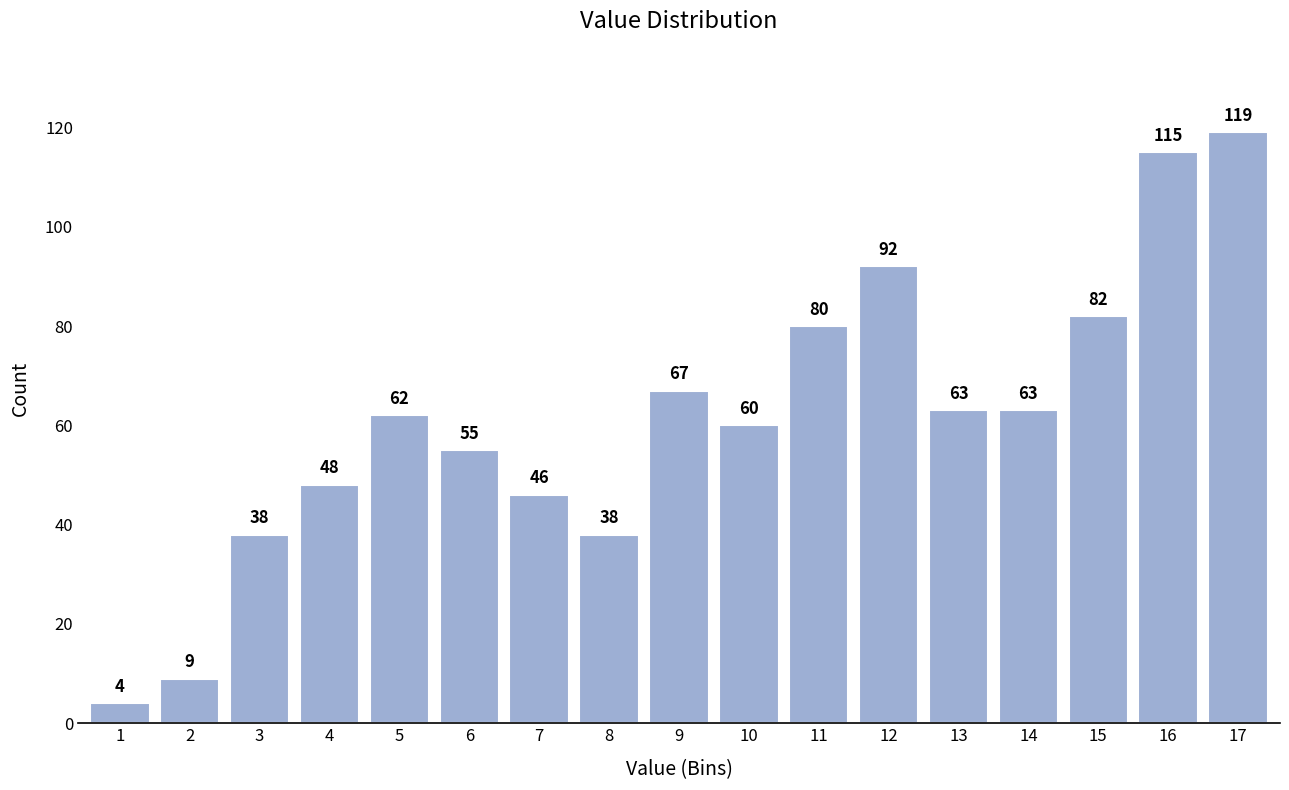

Reading left to right, what are all the values shown in this chart?

1=4	2=9	3=38	4=48	5=62	6=55	7=46	8=38	9=67	10=60	11=80	12=92	13=63	14=63	15=82	16=115	17=119